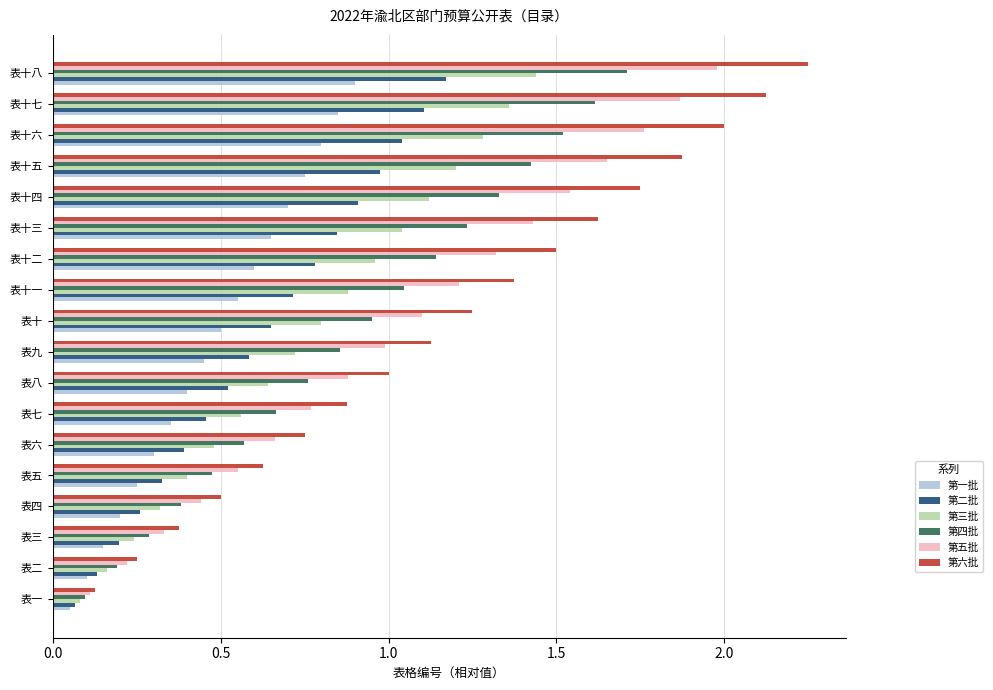

How many distinct data groups are displayed?

6